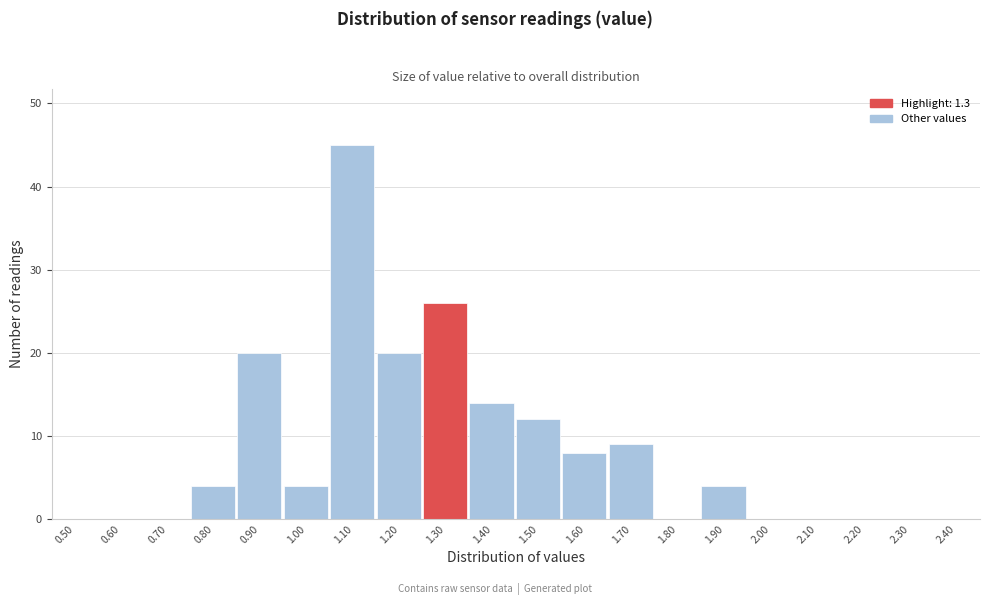

Reading left to right, list all the values displayed in this chart.

0.50=0	0.60=0	0.70=0	0.80=4	0.90=20	1.00=4	1.10=45	1.20=20	1.30=26	1.40=14	1.50=12	1.60=8	1.70=9	1.80=0	1.90=4	2.00=0	2.10=0	2.20=0	2.30=0	2.40=0